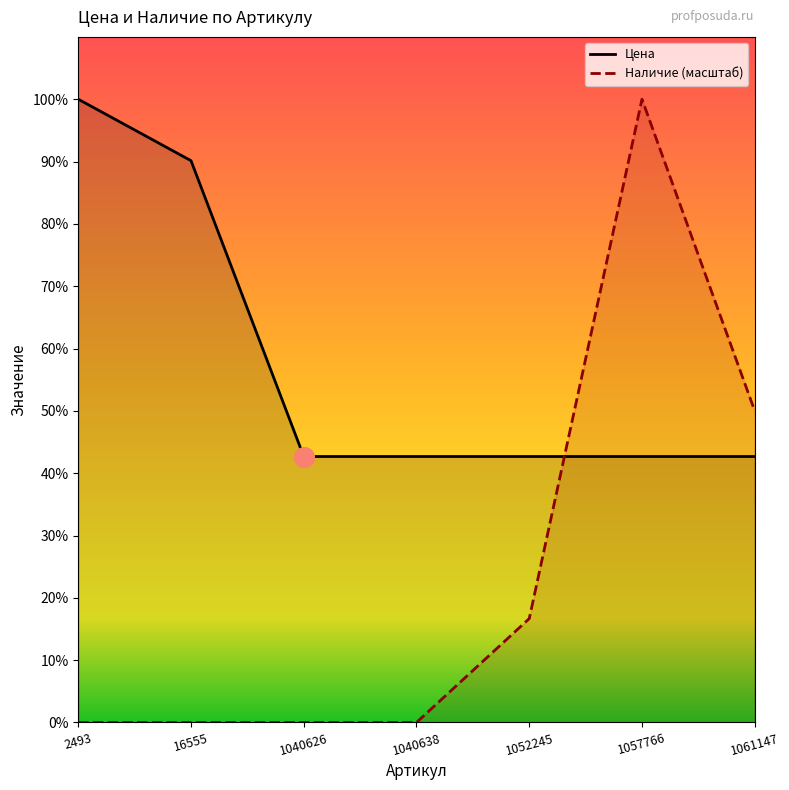

True or false: Наличие has more than 0 interior local peaks.

True